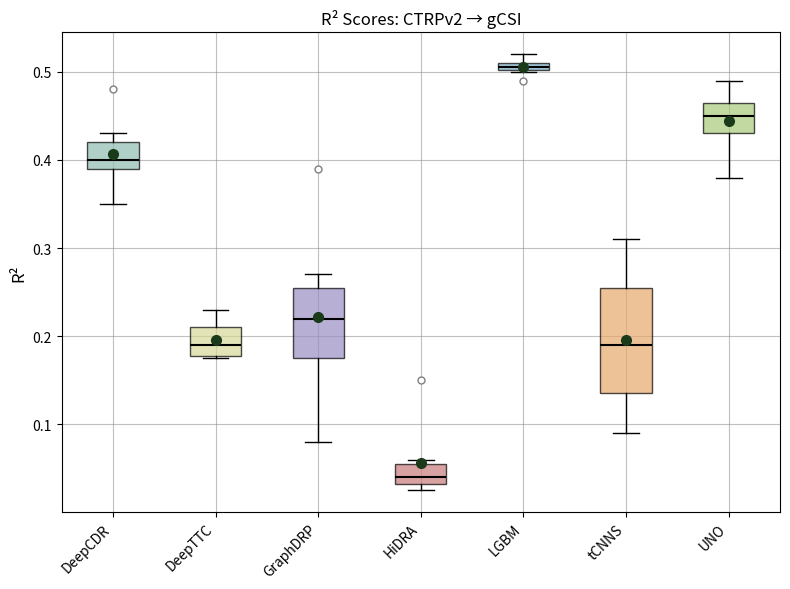

Where is the lower edge of the box for HiDRA on the y-axis? The values are not printed on the chart, so give them approximately, as read against the axis.

0.03